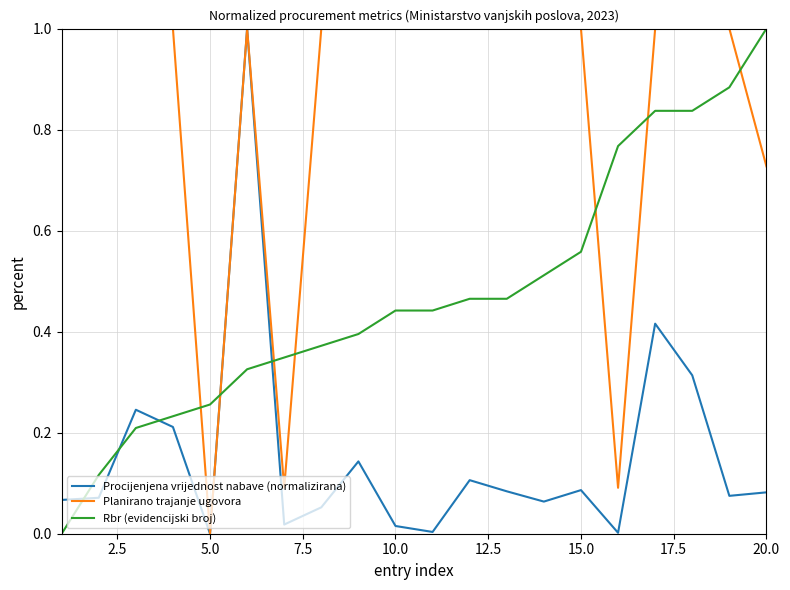

Which series has the largest total across all categories?

Planirano trajanje ugovora